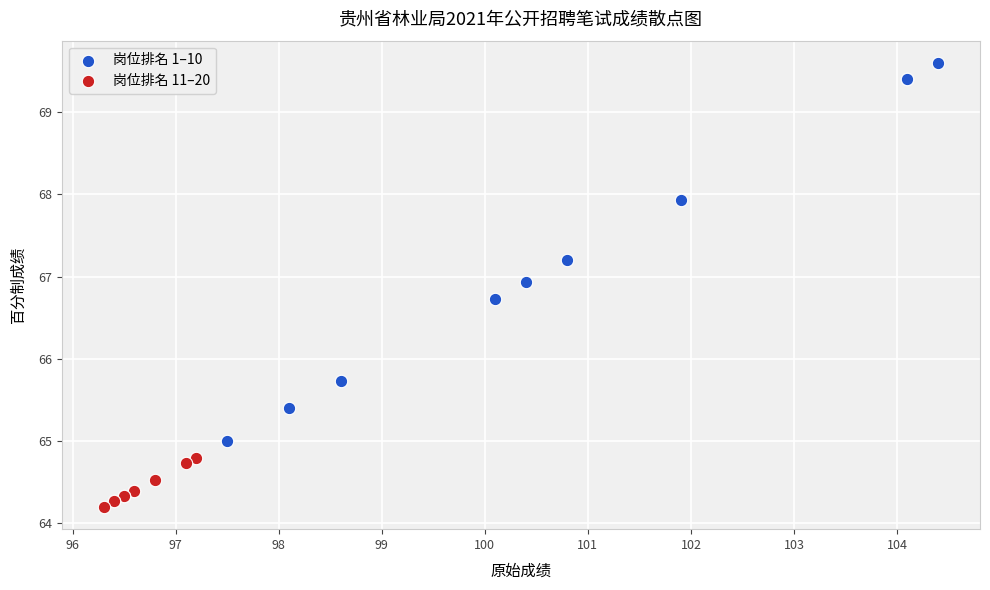

Which series reaches the minimum Y coordinate?

岗位排名 11–20